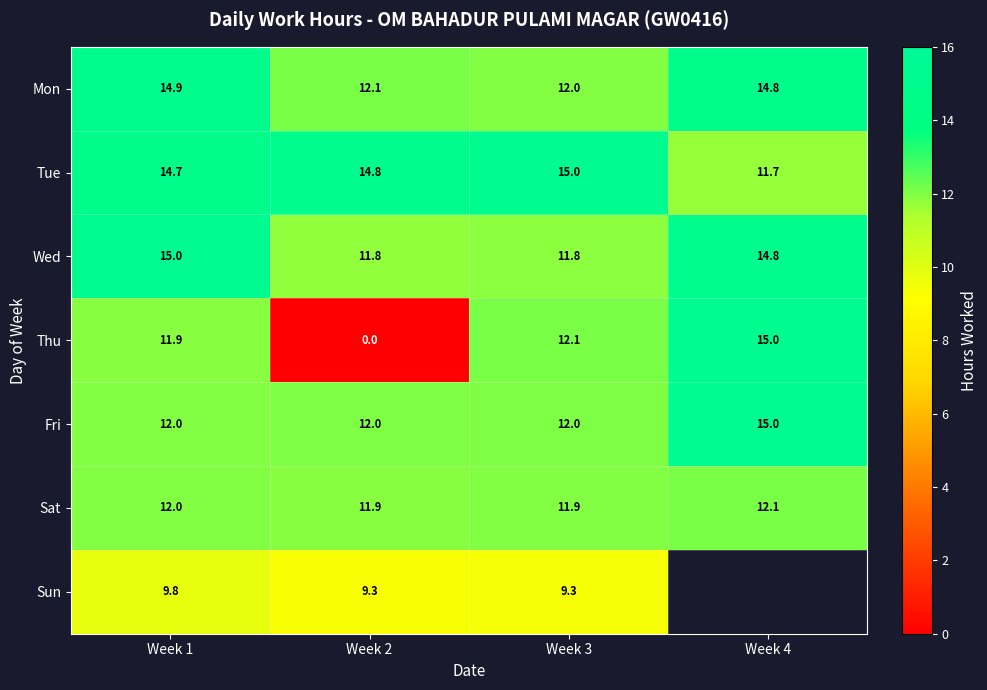

What is the spread (max minus min) of values at Week 1?

5.2